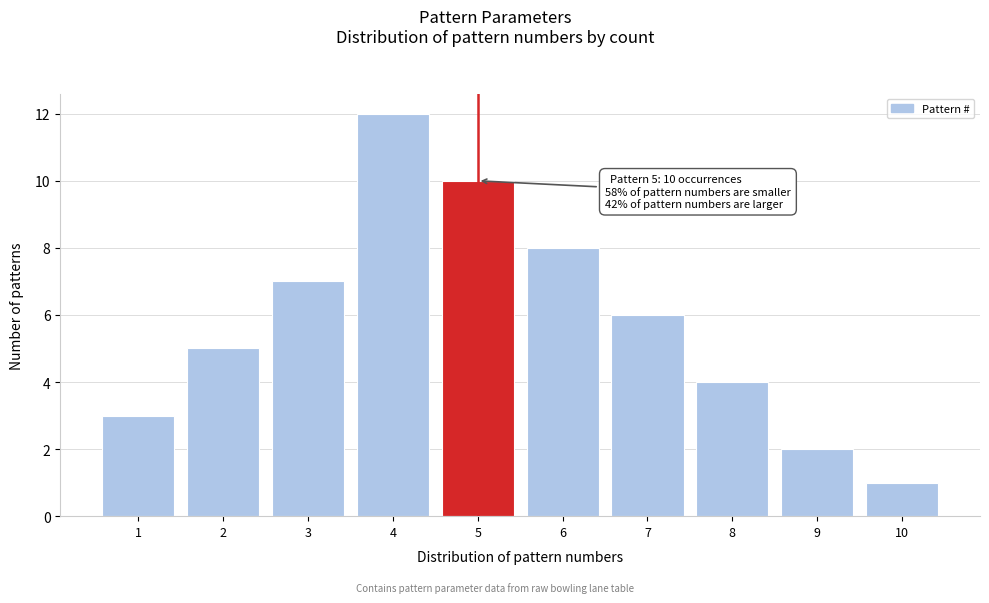

Reading left to right, transcribe all the data shown in this chart.

3	5	7	12	10	8	6	4	2	1